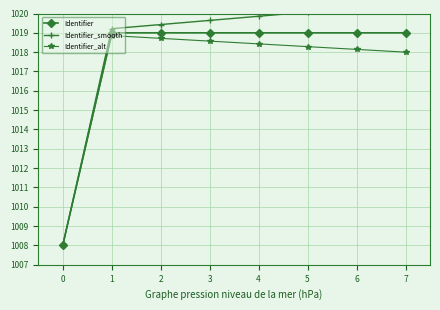

What is the total value across all series at 4?

3057.3